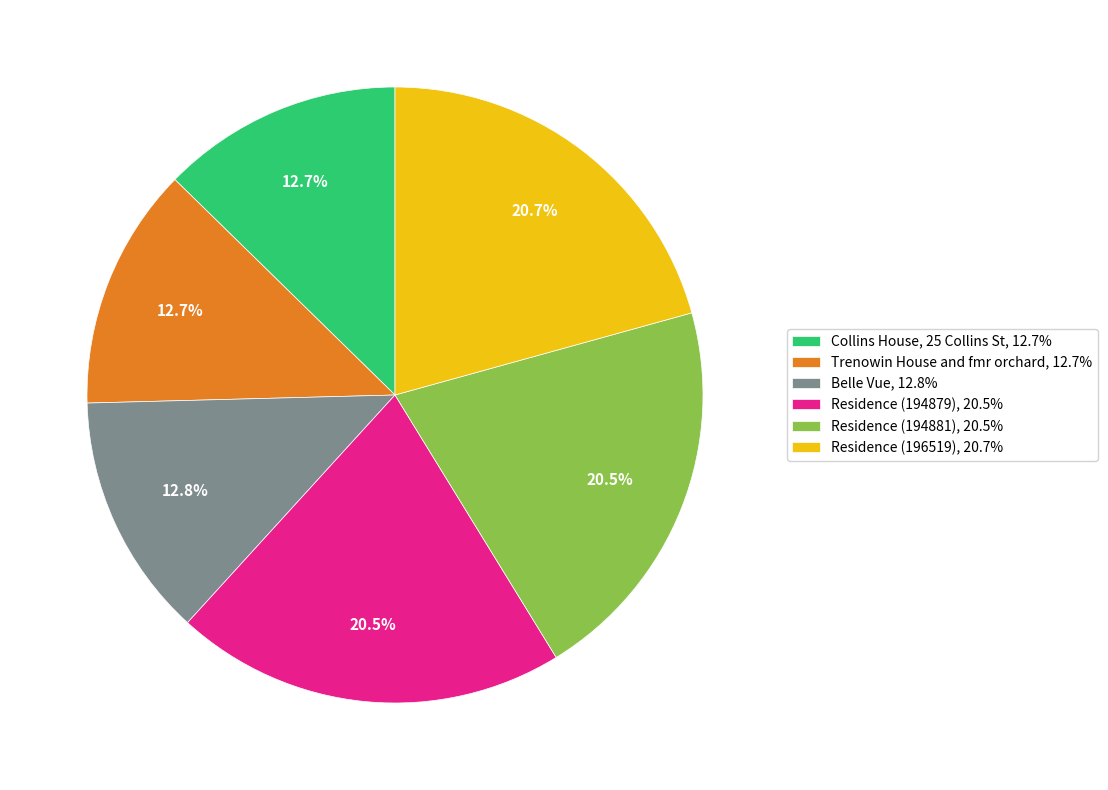

To the nearest percent, what is the average slice percentage?

17%